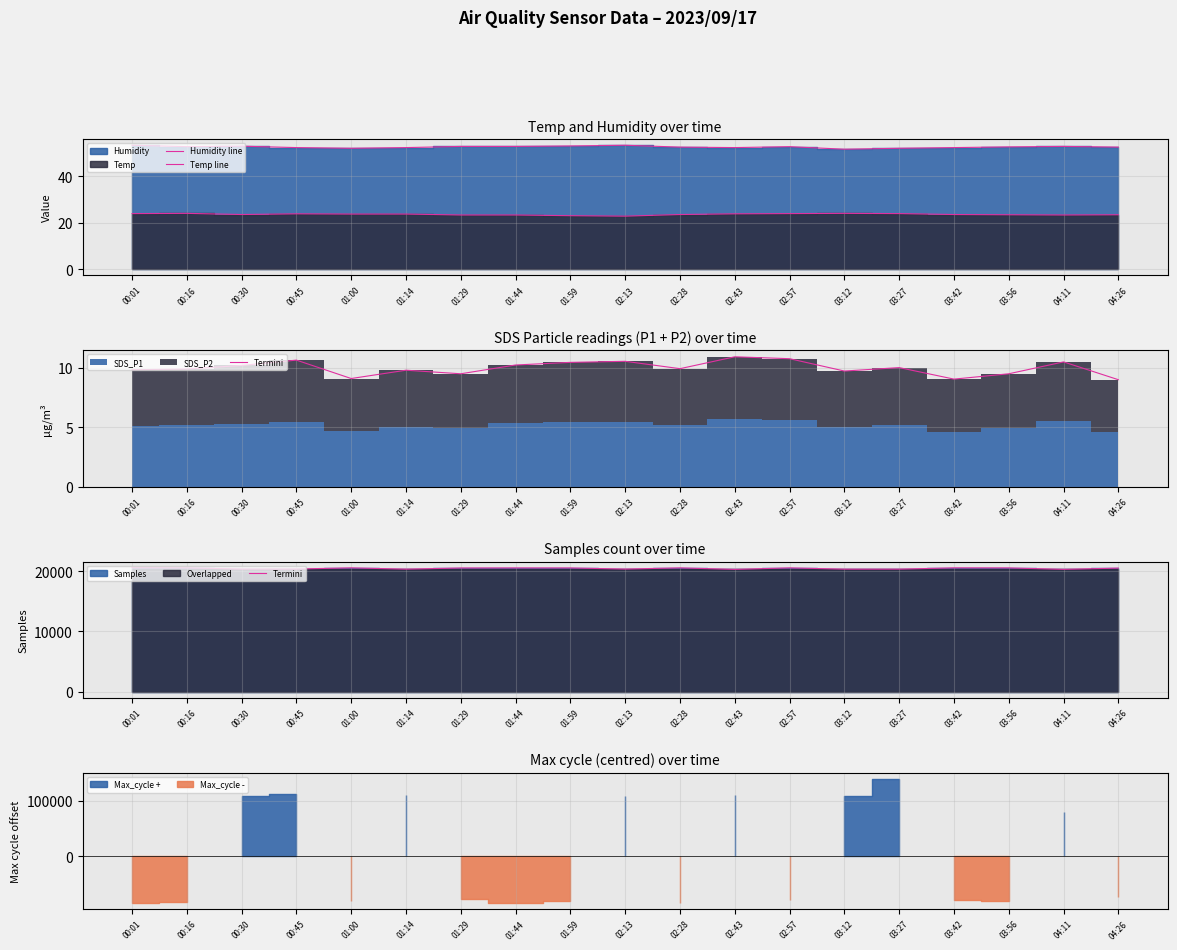

List the series in order of their peak value, lowest first.

Temp line, Humidity line, Termini